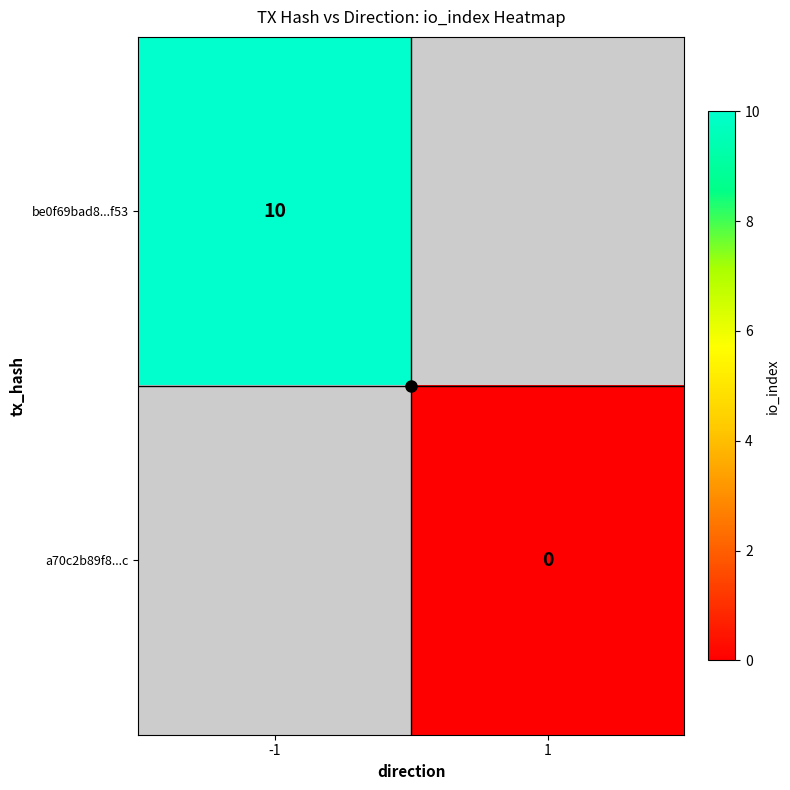

What is the maximum value shown in the chart?

10.0